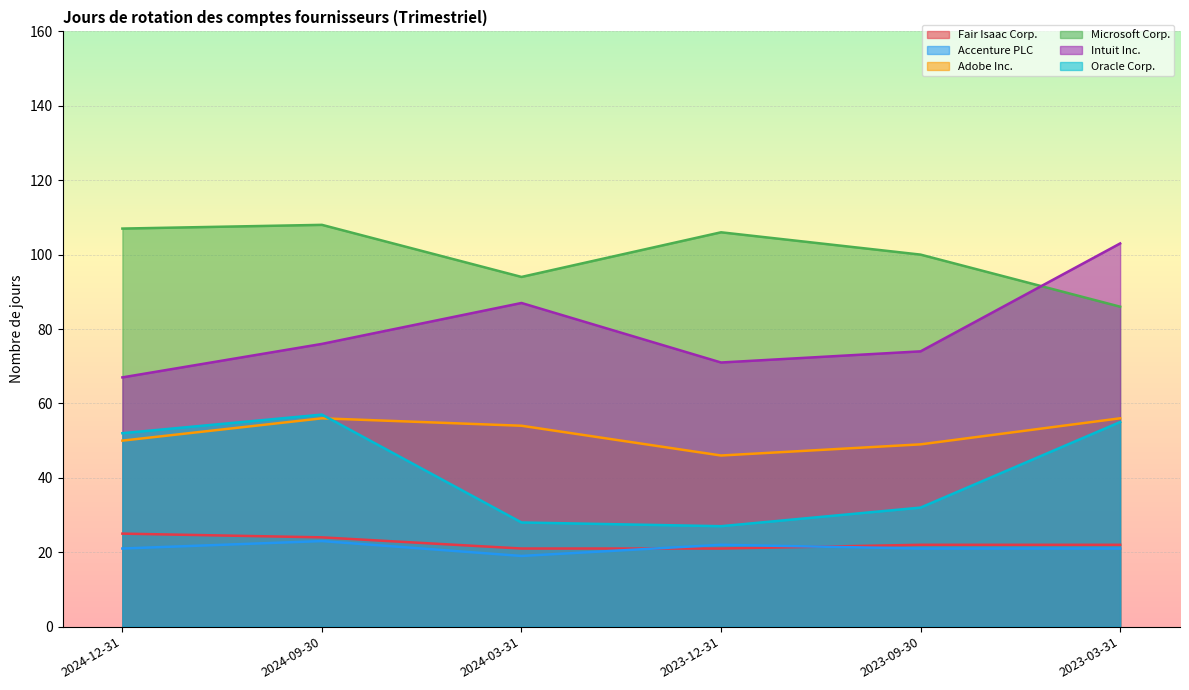

True or false: Microsoft Corp. has a value of 162 at 2024-09-30.

False